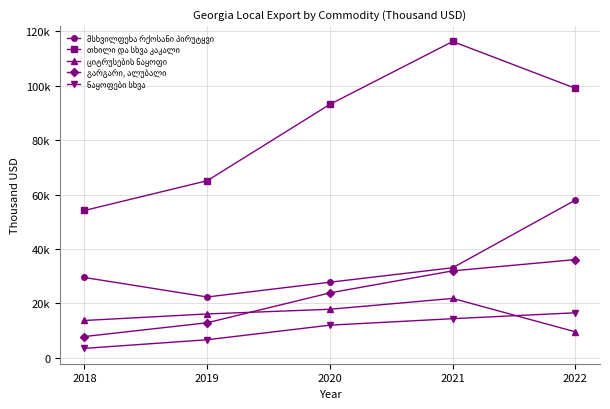

Reading right to left, list all the values displayed in this chart.

მსხვილფეხა რქოსანი პირუტყვი: 2022=57970.9	2021=33115.1	2020=27800.0	2019=22378.1	2018=29533.1
თხილი და სხვა კაკალი: 2022=98982.7	2021=116185.5	2020=93119.6	2019=65064.7	2018=54136.6
ციტრუსების ნაყოფი: 2022=9576.4	2021=21852.3	2020=17869.0	2019=16150.7	2018=13748.8
გარგარი, ალუბალი: 2022=36114.1	2021=31977.3	2020=23893.4	2019=12911.8	2018=7859.4
ნაყოფები სხვა: 2022=16583.8	2021=14405.6	2020=12033.7	2019=6674.3	2018=3508.6